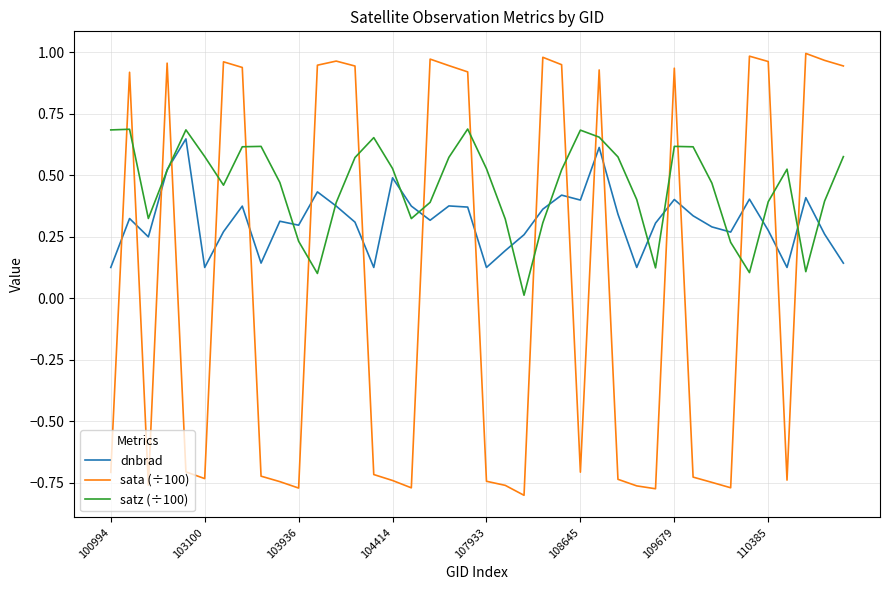

Which series has the largest range (max minus min)?

sata (÷100)